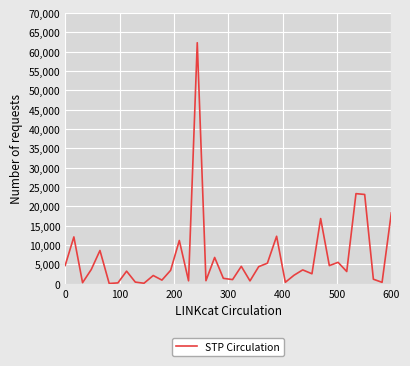

What is the maximum value shown in the chart?

62341